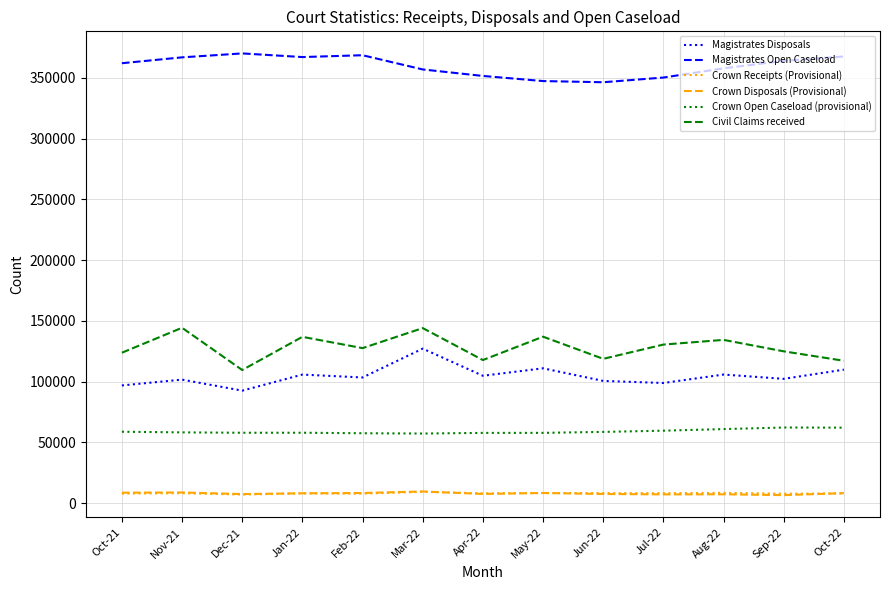

What are all the series names shown in the legend?

Magistrates Disposals, Magistrates Open Caseload, Crown Receipts (Provisional), Crown Disposals (Provisional), Crown Open Caseload (provisional), Civil Claims received